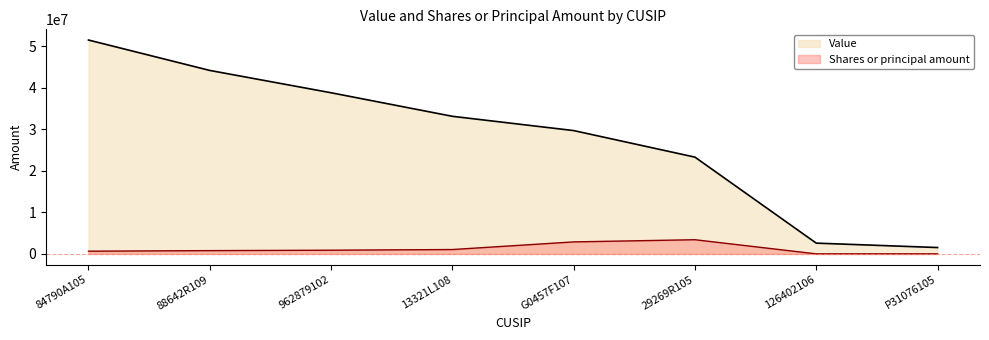

What are all the series names shown in the legend?

Value, Shares or principal amount